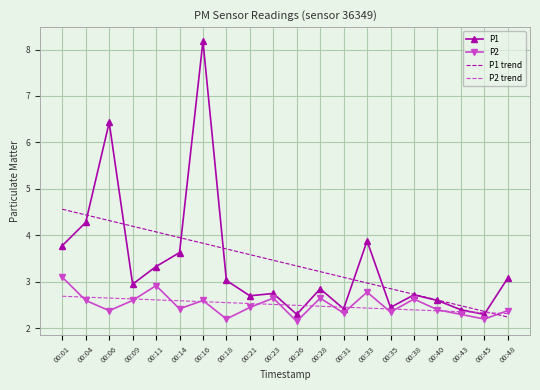

What is the lowest value of the P2 trend series?

2.3